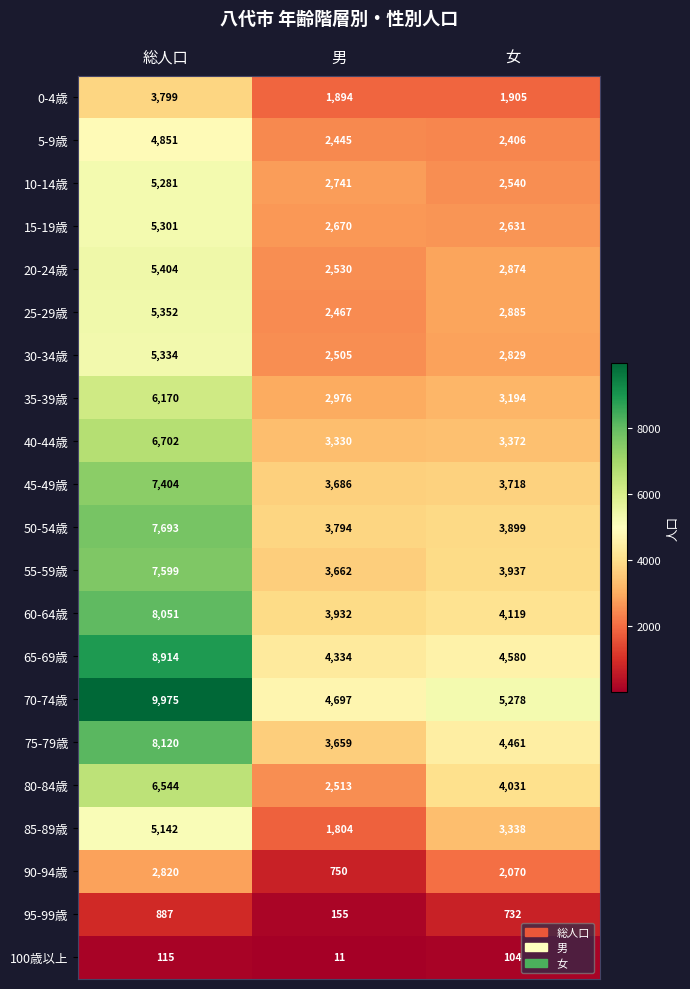

List the series in order of their peak value, highest first.

70-74歳, 65-69歳, 75-79歳, 60-64歳, 50-54歳, 55-59歳, 45-49歳, 40-44歳, 80-84歳, 35-39歳, 20-24歳, 25-29歳, 30-34歳, 15-19歳, 10-14歳, 85-89歳, 5-9歳, 0-4歳, 90-94歳, 95-99歳, 100歳以上